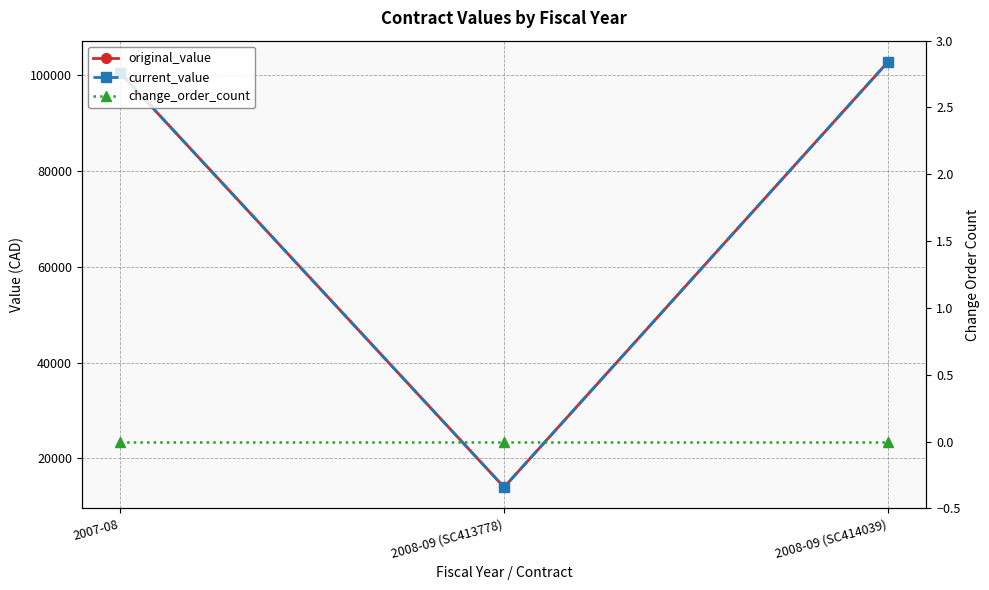

How many series are shown in this chart?

3